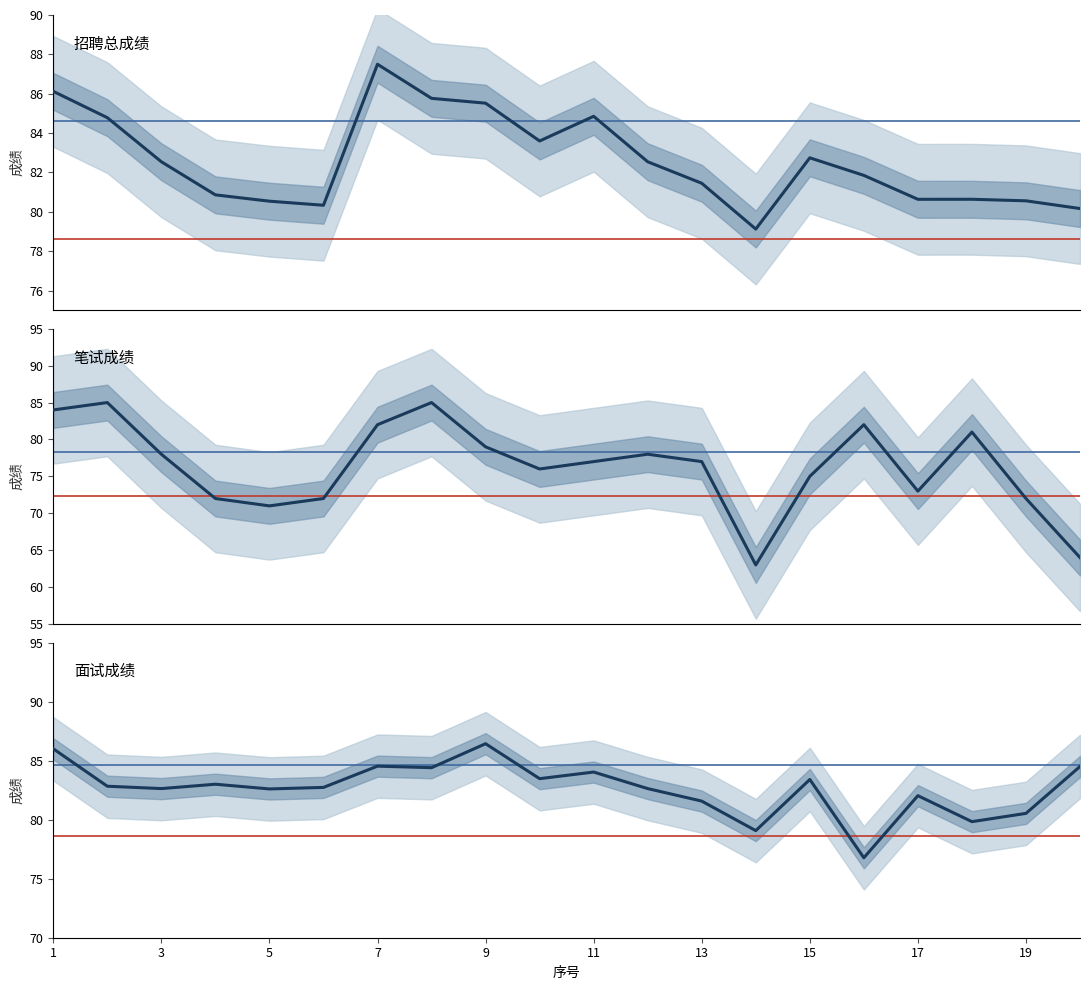

True or false: 笔试成绩 and 招聘总成绩 intersect in this chart.

True